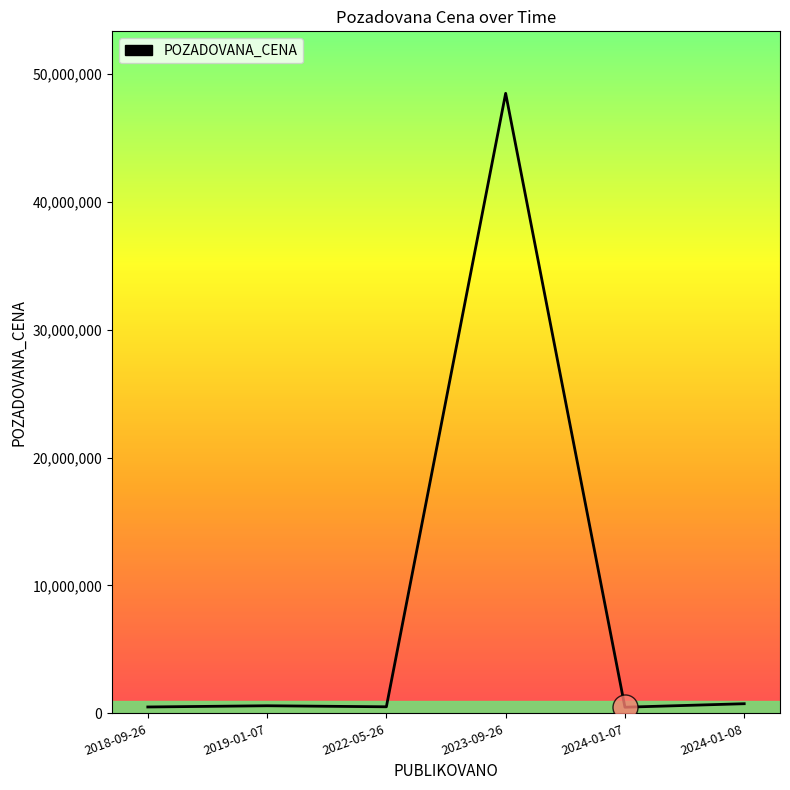

What is the sum of all values?

51331020